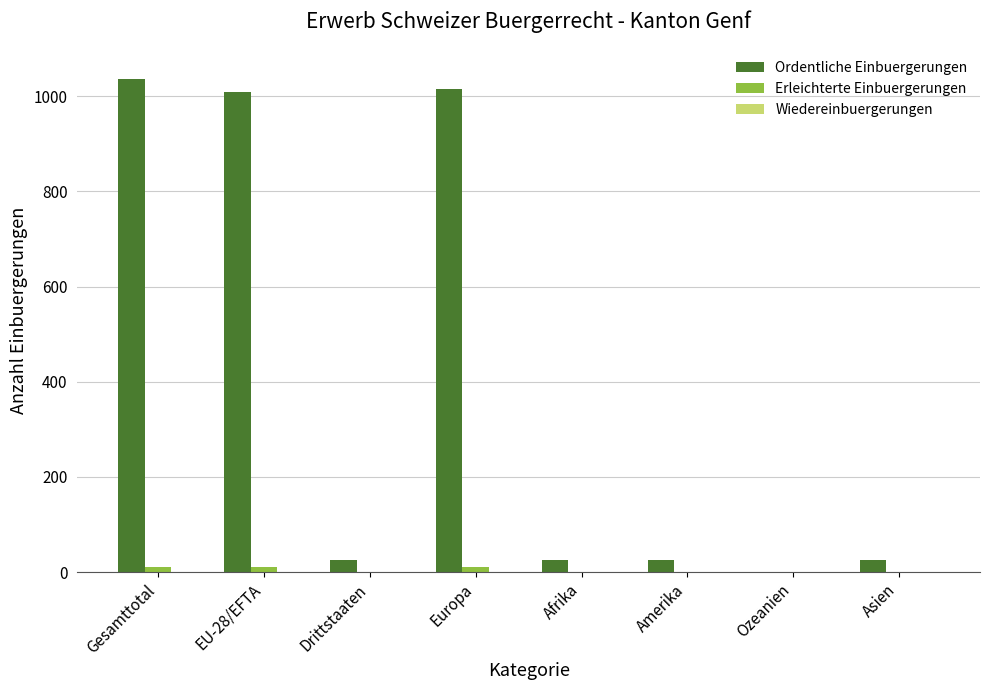

What is the greatest value displayed?

1035